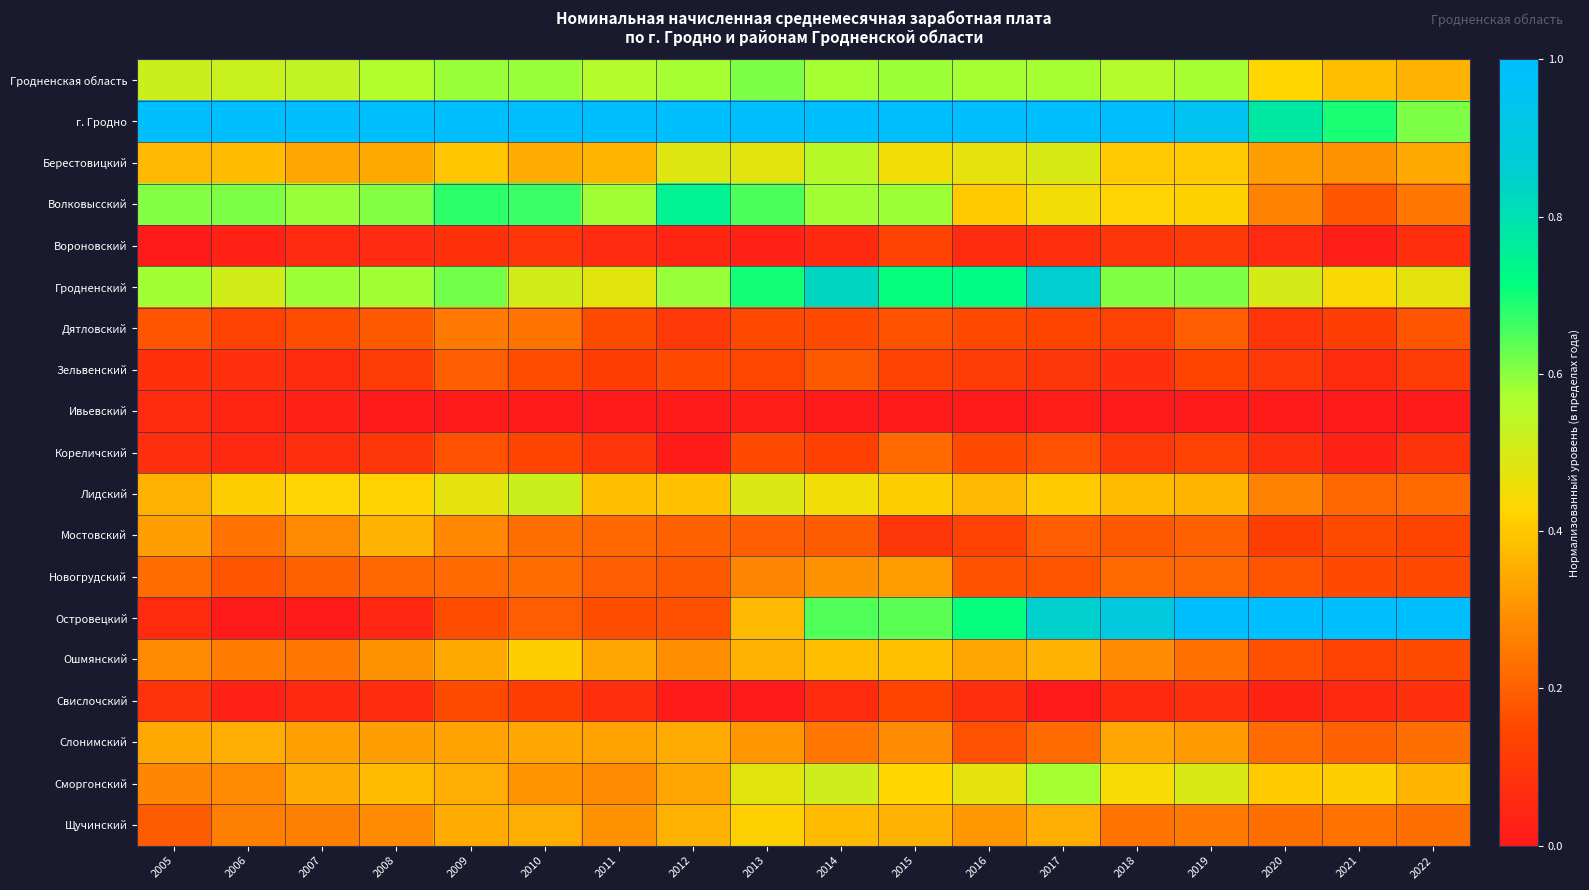

What is the spread (max minus min) of values at 2011?

1.0